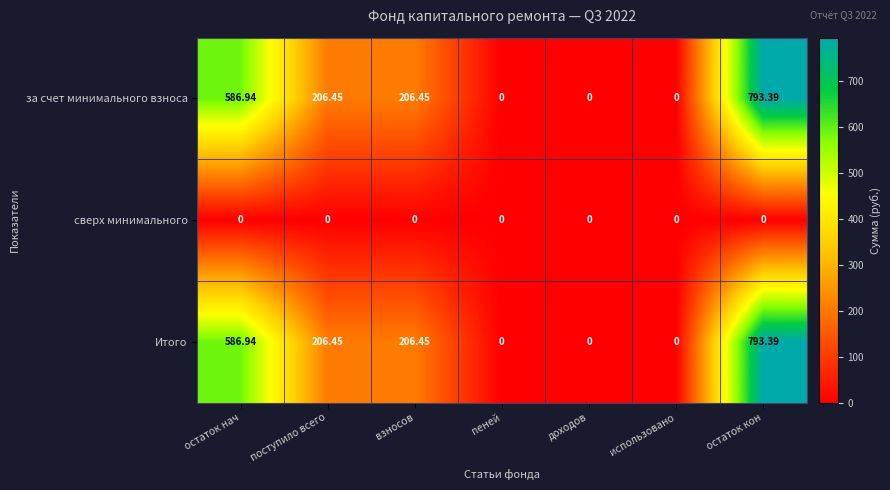

At which category does the chart reach its peak across all series?

остаток кон